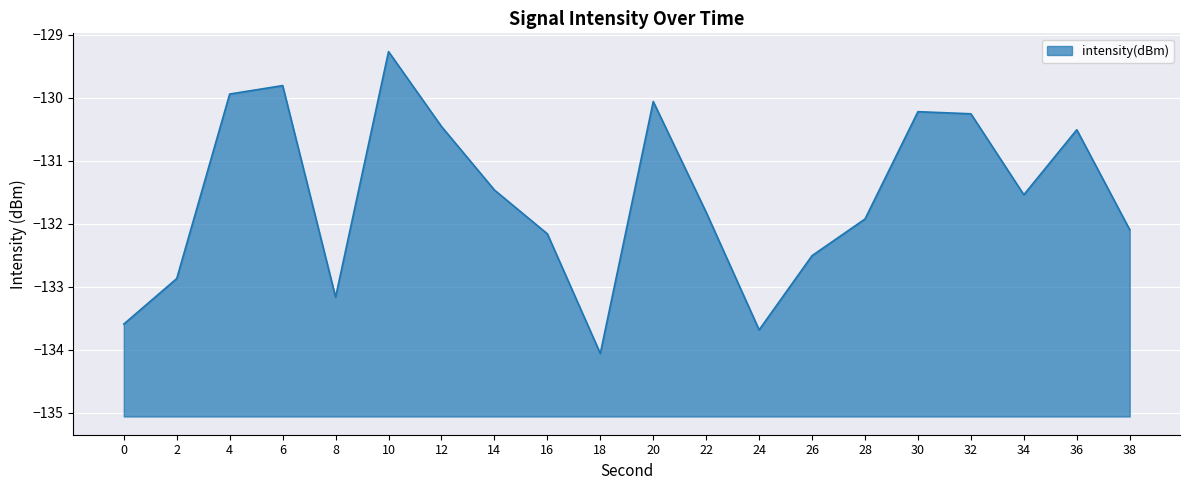

What is the maximum value shown in the chart?

-129.3